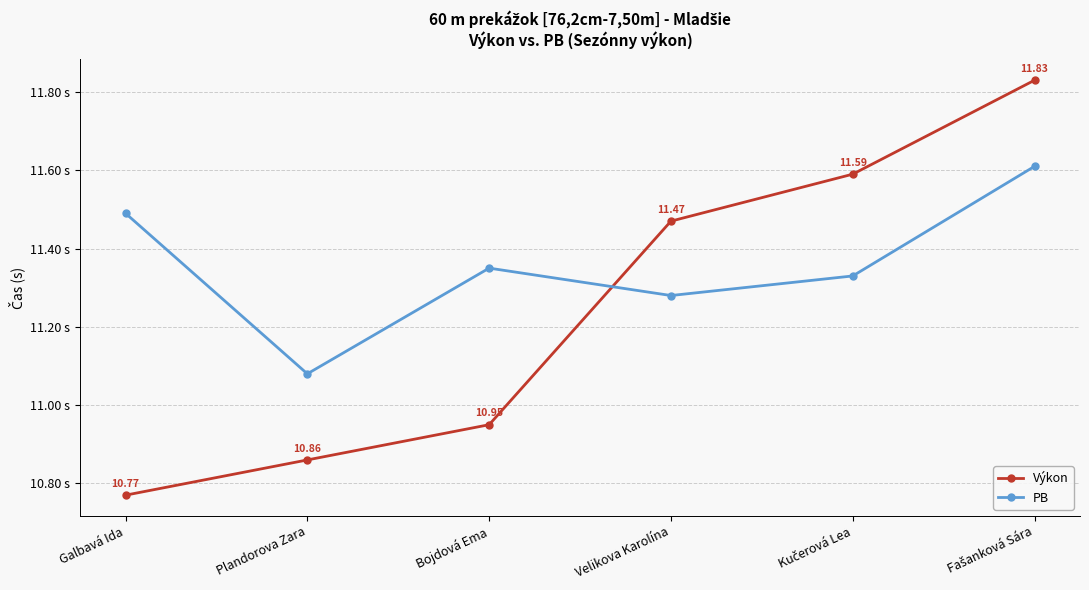

Which category has the lowest value across all series?

Galbavá Ida